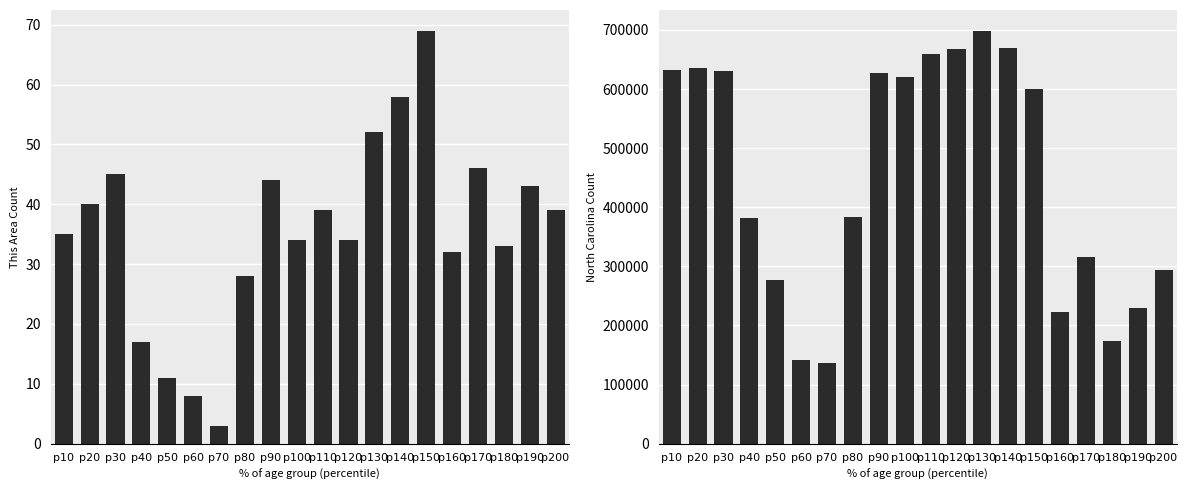

Between p50 and p30, which is larger?

p30